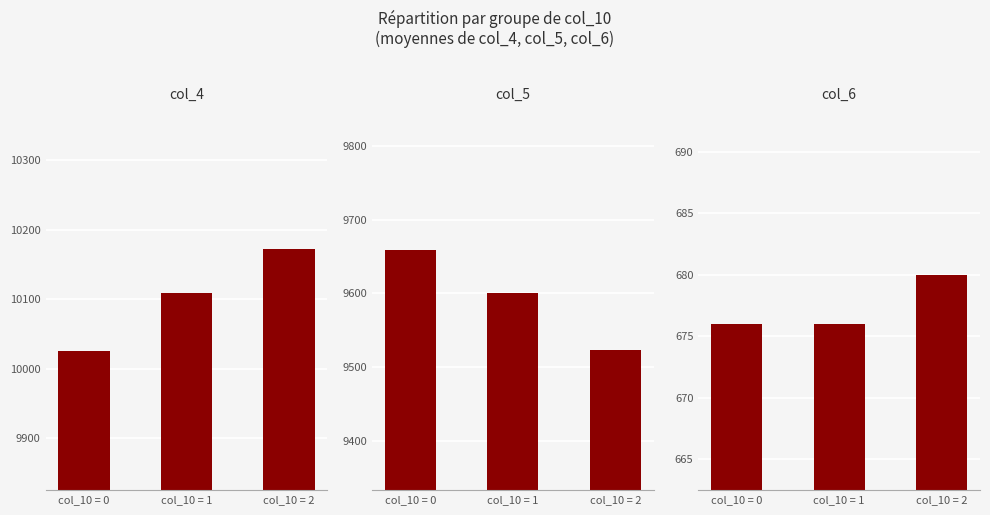

Between col_10 = 1 and col_10 = 2, which is larger?

col_10 = 2